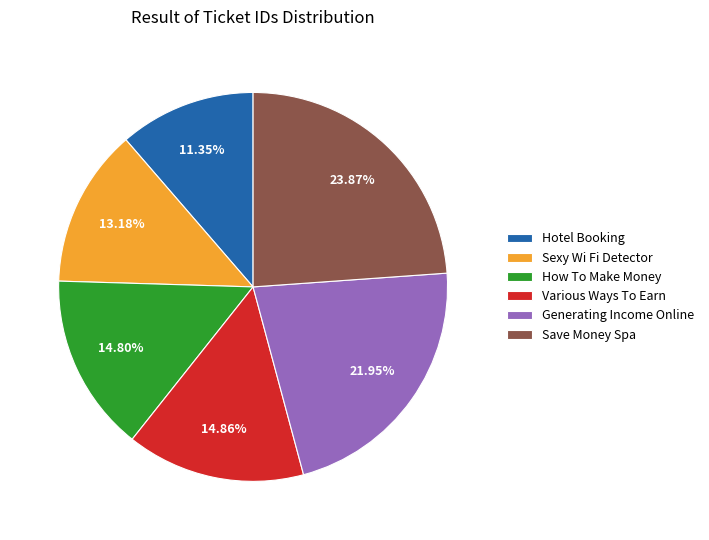

Does Various Ways To Earn represent more than half of the total?

No